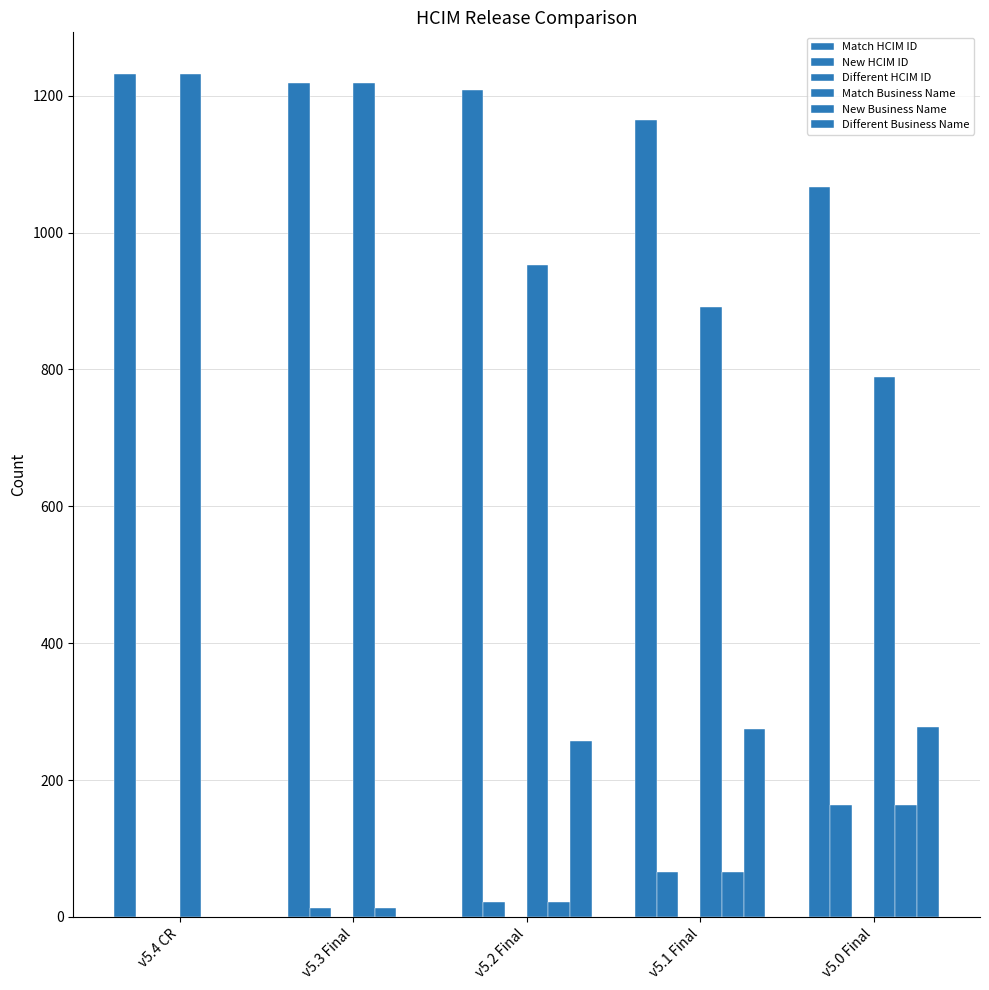

Reading left to right, what are all the values shown in this chart?

Match HCIM ID: v5.4 CR=1231	v5.3 Final=1218	v5.2 Final=1209	v5.1 Final=1165	v5.0 Final=1067
New HCIM ID: v5.4 CR=0	v5.3 Final=13	v5.2 Final=22	v5.1 Final=66	v5.0 Final=164
Different HCIM ID: v5.4 CR=0	v5.3 Final=0	v5.2 Final=0	v5.1 Final=0	v5.0 Final=0
Match Business Name: v5.4 CR=1231	v5.3 Final=1218	v5.2 Final=952	v5.1 Final=891	v5.0 Final=789
New Business Name: v5.4 CR=0	v5.3 Final=13	v5.2 Final=22	v5.1 Final=66	v5.0 Final=164
Different Business Name: v5.4 CR=0	v5.3 Final=0	v5.2 Final=257	v5.1 Final=274	v5.0 Final=278